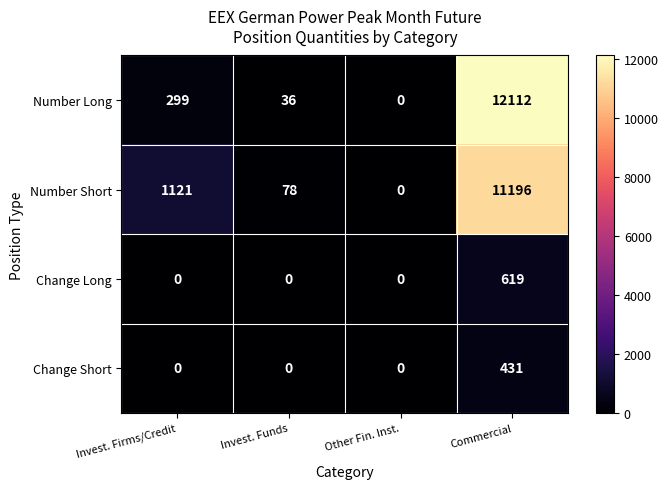

What is the sum of all Change Long values?

619